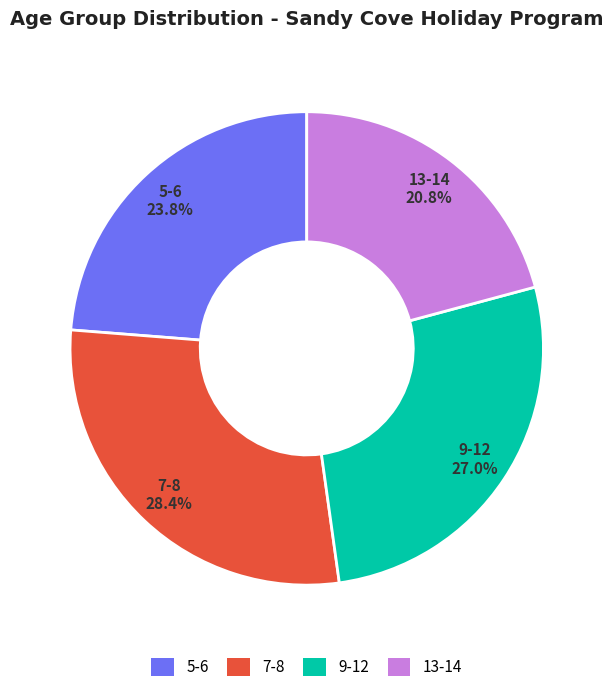

To the nearest percent, what is the average slice percentage?

25%